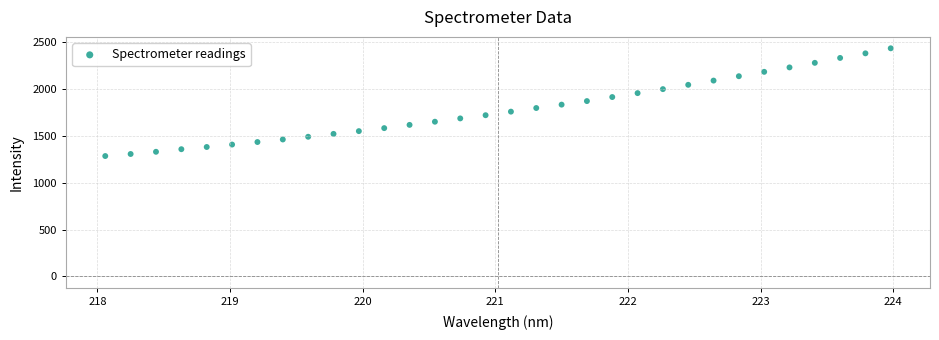

What is the range of X values (max minus min)?

5.9